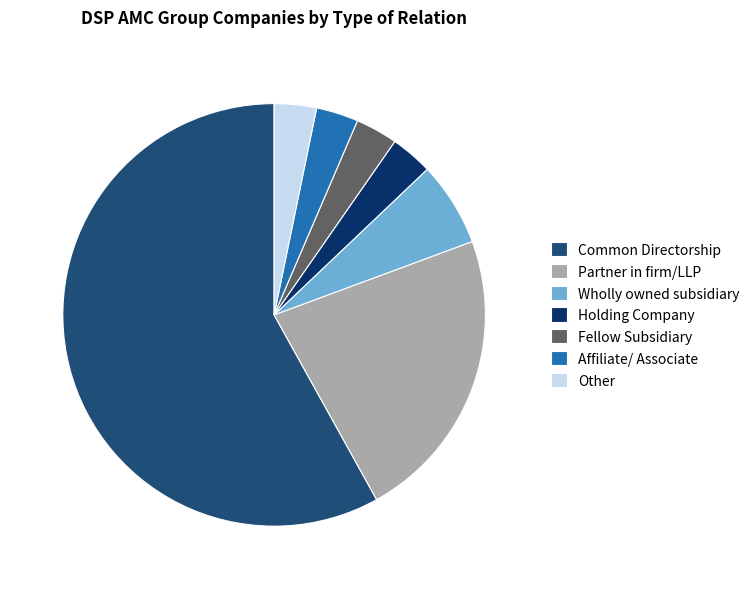

What is the majority slice?

Common Directorship